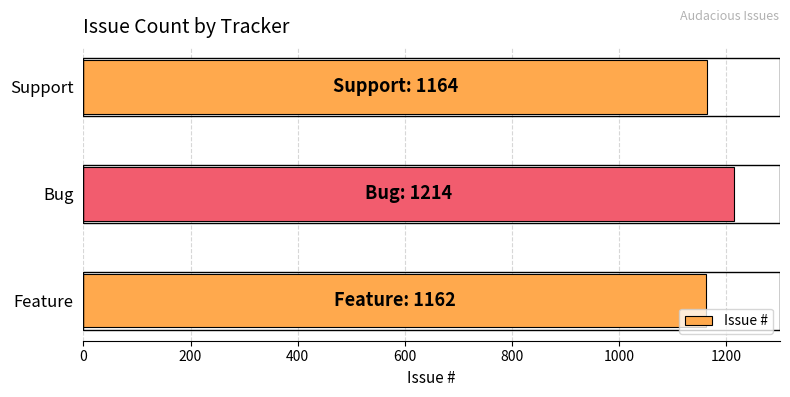

Which label corresponds to the largest value in the chart?

Bug